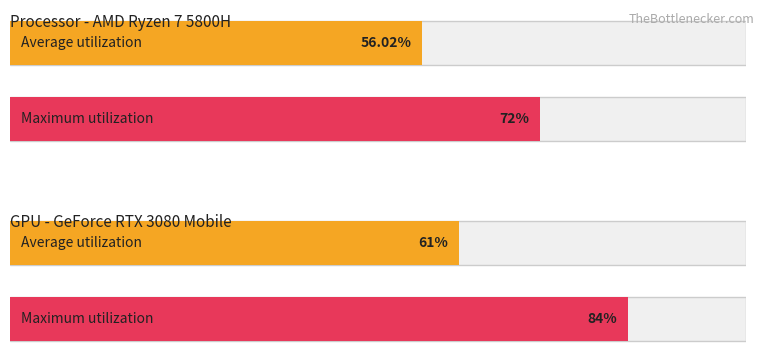

Which series has the largest total across all categories?

Maximum utilization